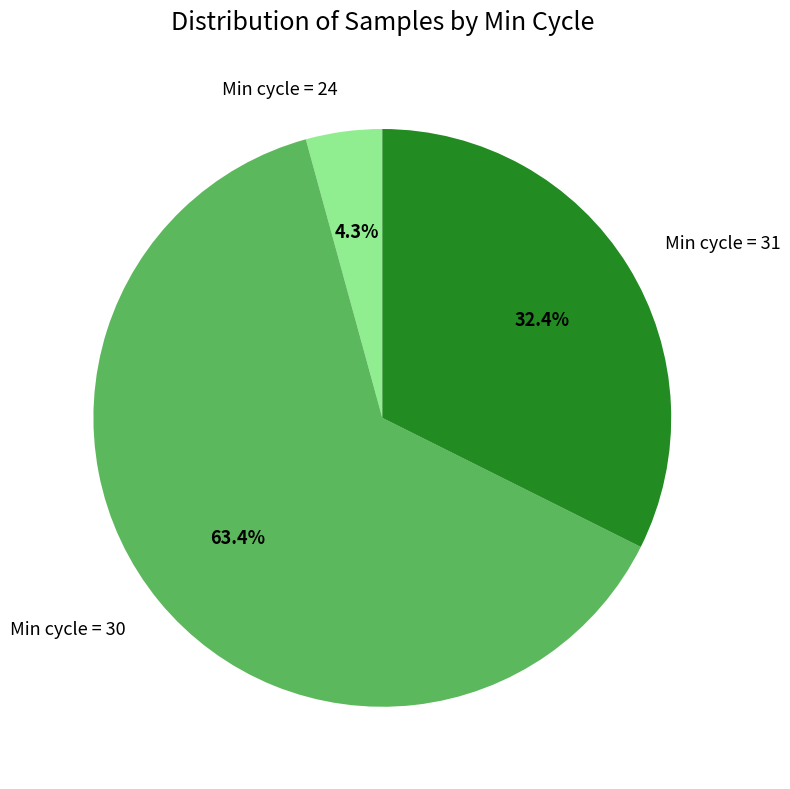

How many segments does this pie chart have?

3